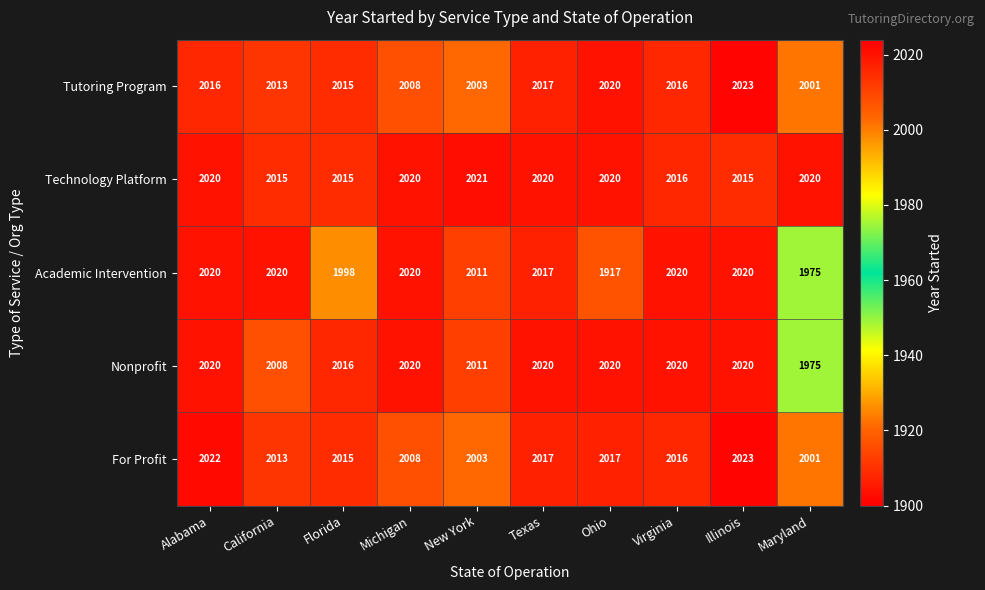

Between Ohio and Illinois, which series saw the biggest shift?

Academic Intervention